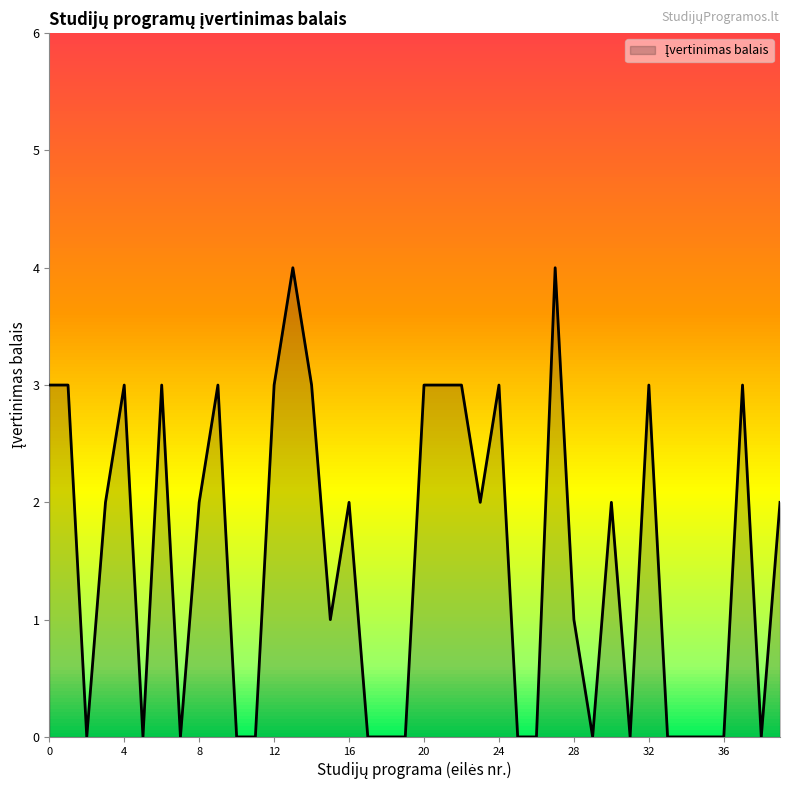

What is the difference between the maximum and minimum values?

4